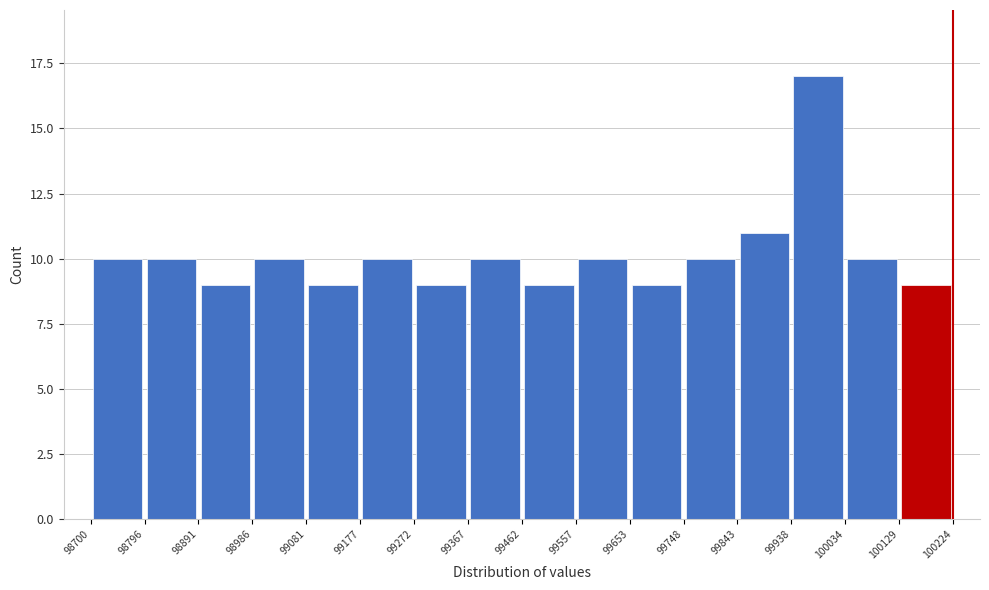

What is the height of the bar covering 99557 to 99653 on the x-axis? The values are not printed on the chart, so give them approximately, as read against the axis.

10